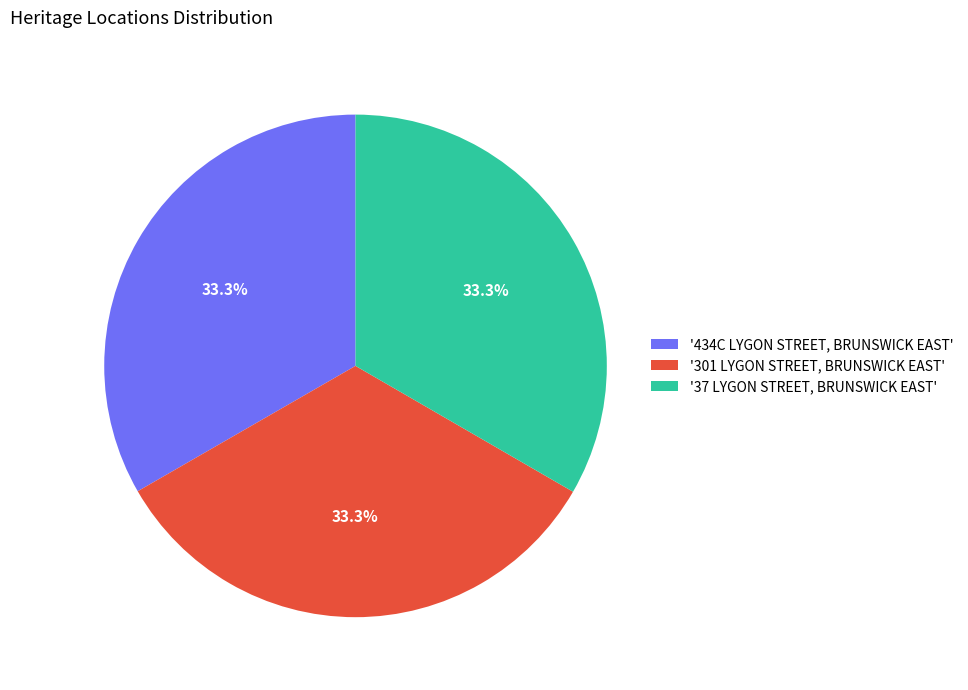

Is '434C LYGON STREET, BRUNSWICK EAST' the majority of the pie?

No